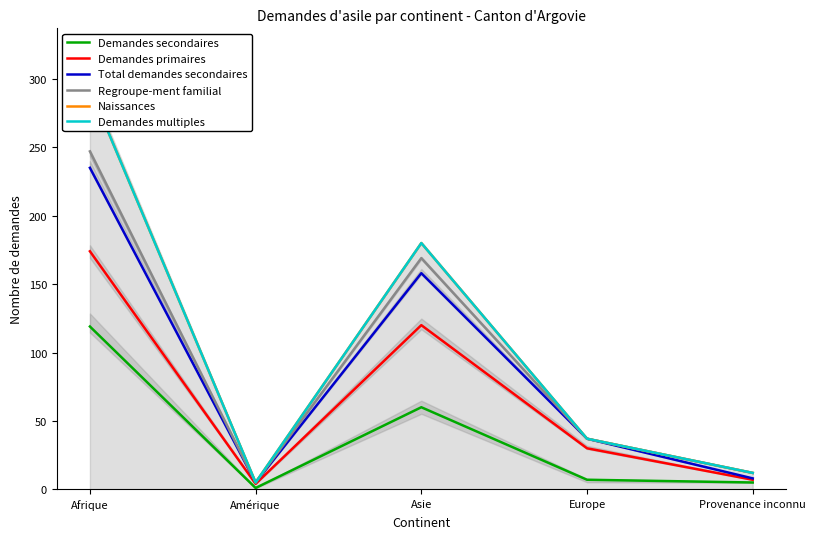

Count the number of data series in this chart.

6